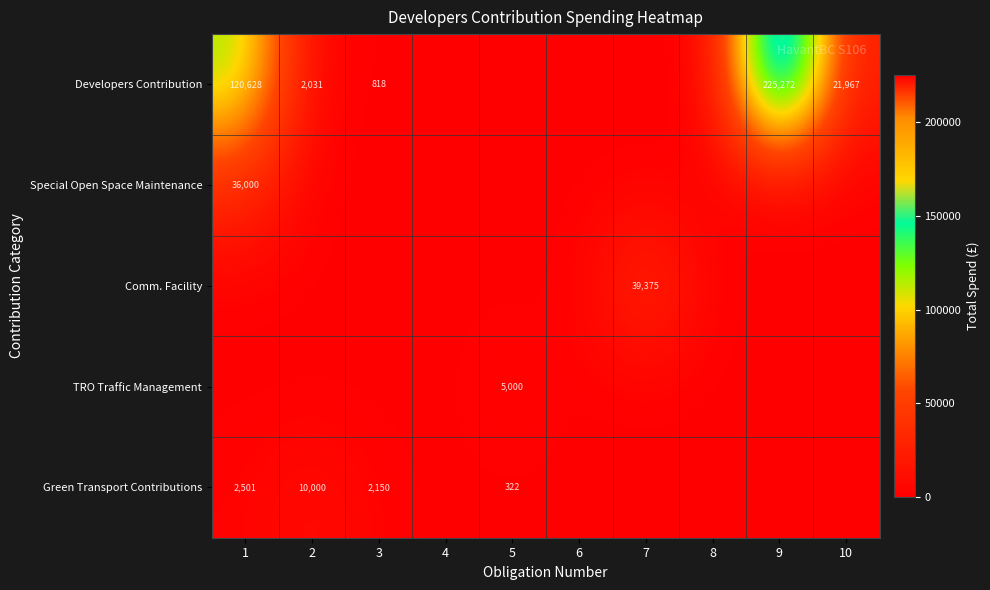

True or false: Special Open Space Maintenance has a value of 36000 at 1.

True